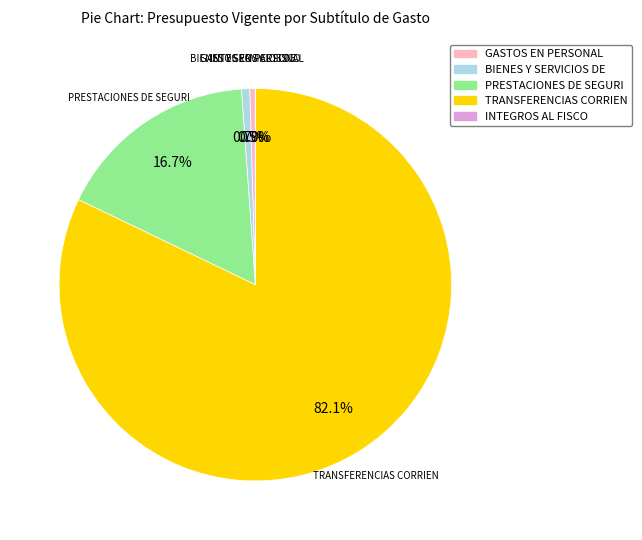

Which has a higher value, GASTOS EN PERSONAL or TRANSFERENCIAS CORRIEN?

TRANSFERENCIAS CORRIEN